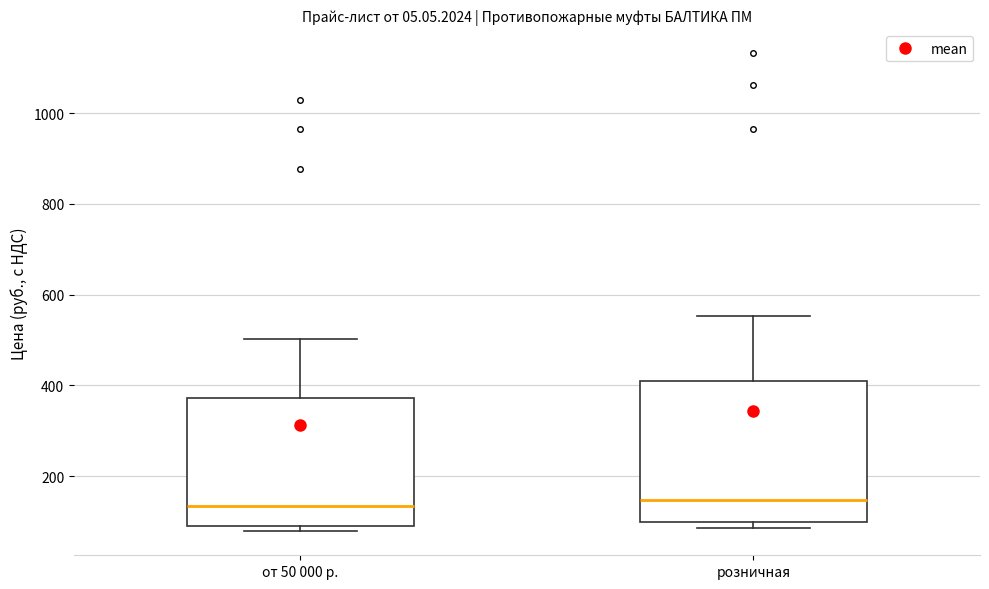

Where does the upper whisker of the box for розничная end on the y-axis? The values are not printed on the chart, so give them approximately, as read against the axis.

560